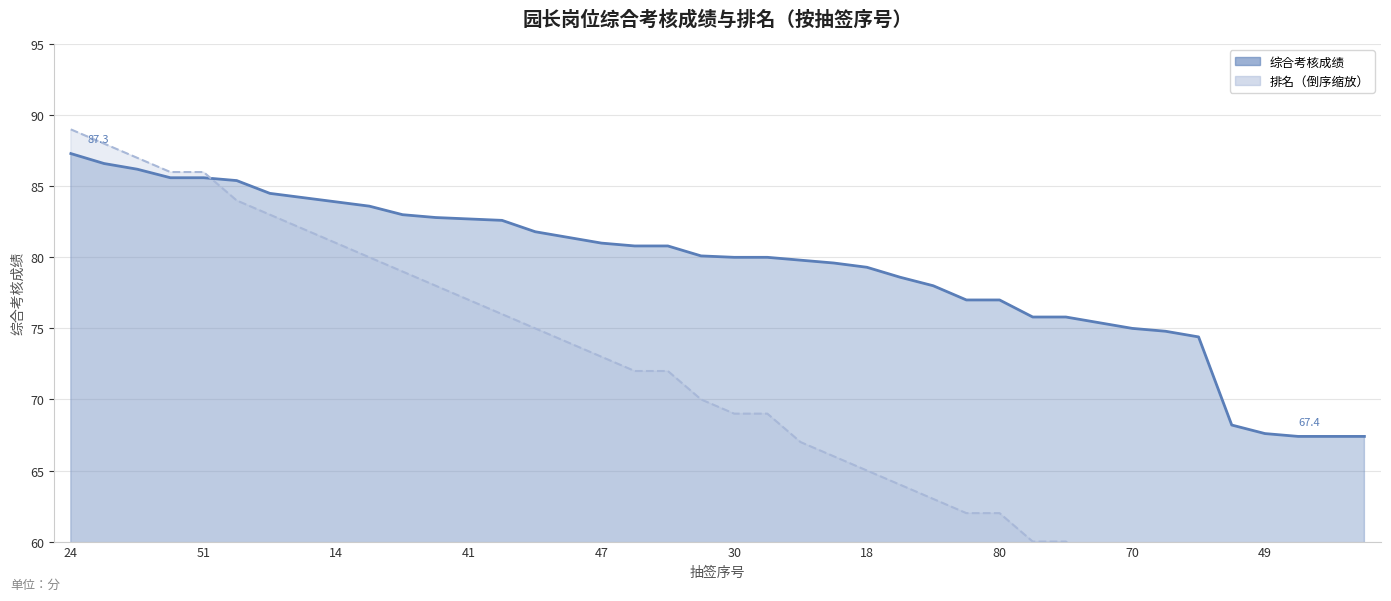

What is the difference between the maximum and minimum values in the 综合考核成绩 series?

19.9